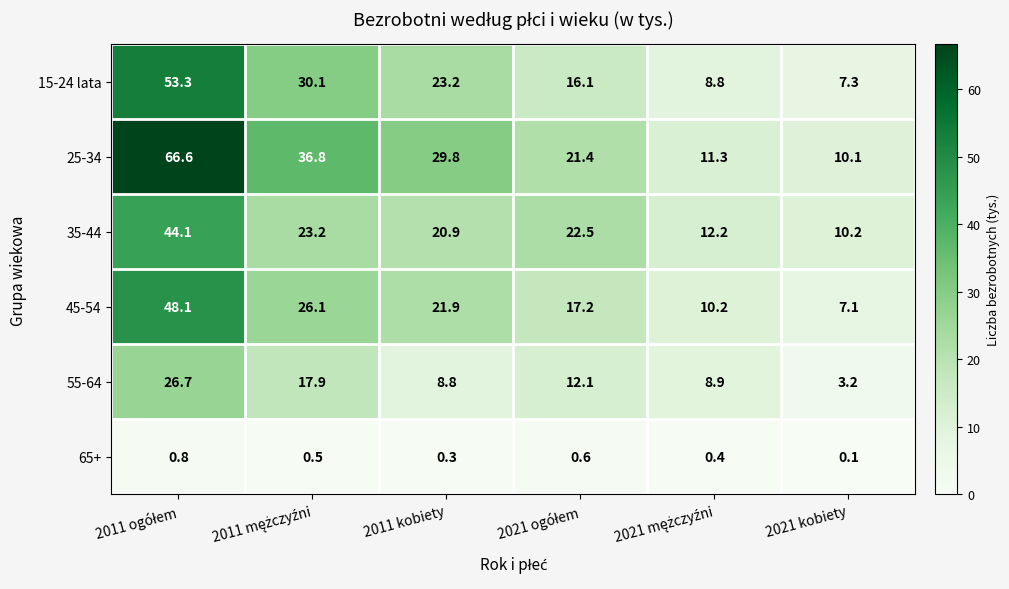

The value of 15-24 lata at 2021 kobiety is 7.3. True or false?

True